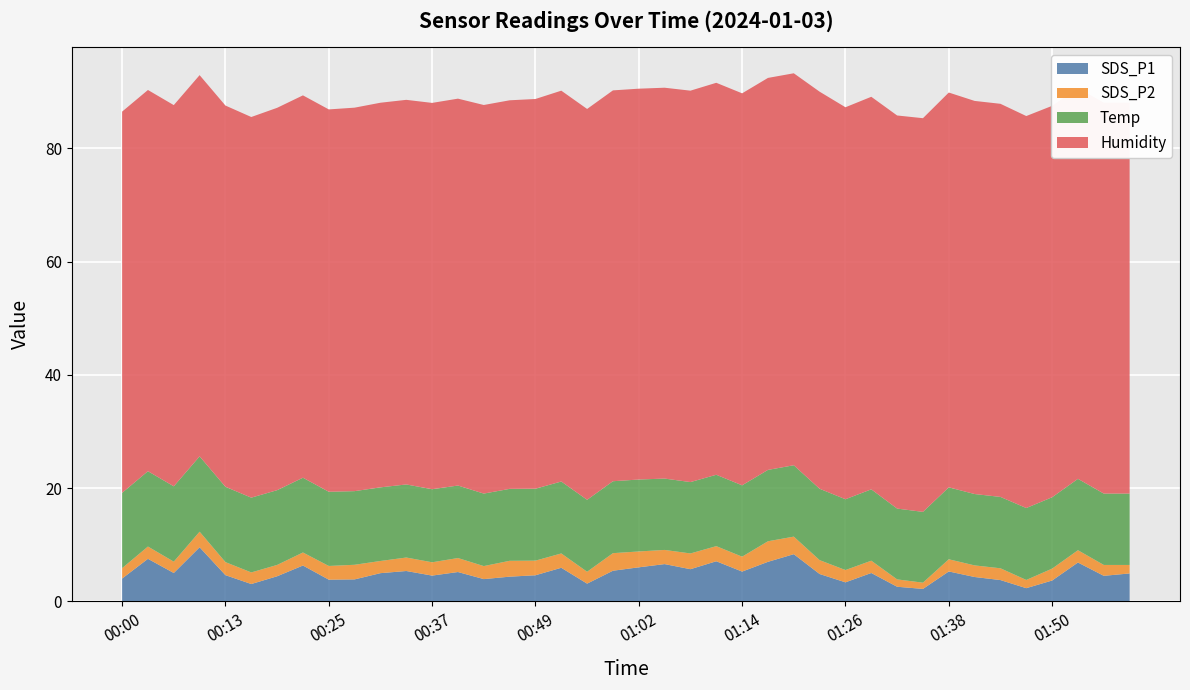

Reading left to right, transcribe all the data shown in this chart.

Temp: 13.3	13.3	13.3	13.3	13.3	13.2	13.2	13.2	13.1	13.0	13.0	12.9	12.9	12.8	12.8	12.7	12.7	12.7	12.7	12.7	12.7	12.6	12.6	12.6	12.6	12.6	12.6	12.6	12.5	12.6	12.5	12.5	12.7	12.6	12.6	12.7	12.6	12.6	12.6	12.6
Humidity: 67.3	67.3	67.3	67.3	67.3	67.2	67.5	67.5	67.5	67.7	67.9	67.9	68.2	68.3	68.6	68.6	68.8	69.0	69.0	69.0	69.0	69.0	69.1	69.2	69.2	69.2	69.2	70.1	69.2	69.3	69.4	69.5	69.7	69.4	69.4	69.2	69.1	69.0	69.0	69.0
SDS_P1: 4.0	7.5	5.0	9.6	4.7	3.1	4.5	6.3	3.9	3.9	5.0	5.4	4.6	5.2	4.0	4.4	4.6	6.0	3.1	5.4	6.0	6.6	5.7	7.1	5.3	7.0	8.3	4.8	3.4	5.0	2.6	2.2	5.3	4.3	3.8	2.4	3.7	6.9	4.5	5.0
SDS_P2: 1.8	2.2	2.0	2.8	2.3	2.0	2.0	2.3	2.4	2.6	2.1	2.4	2.4	2.5	2.3	2.8	2.6	2.5	2.1	3.1	2.8	2.5	2.8	2.7	2.6	3.6	3.1	2.5	2.2	2.2	1.3	1.1	2.1	2.0	2.1	1.4	2.1	2.2	1.9	1.5